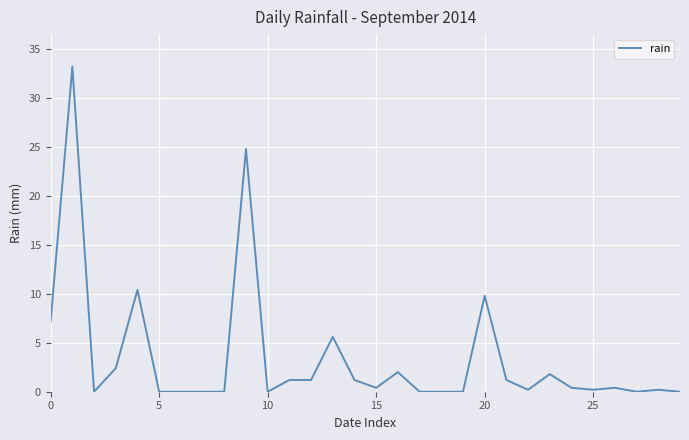

What is the difference between the maximum and minimum values?

33.2